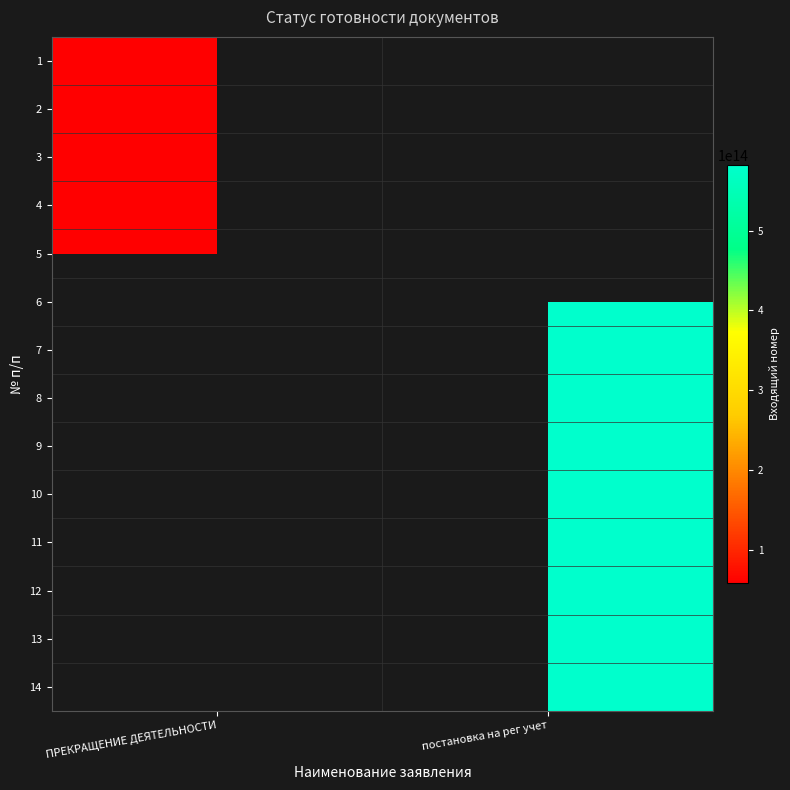

How many distinct data groups are displayed?

14